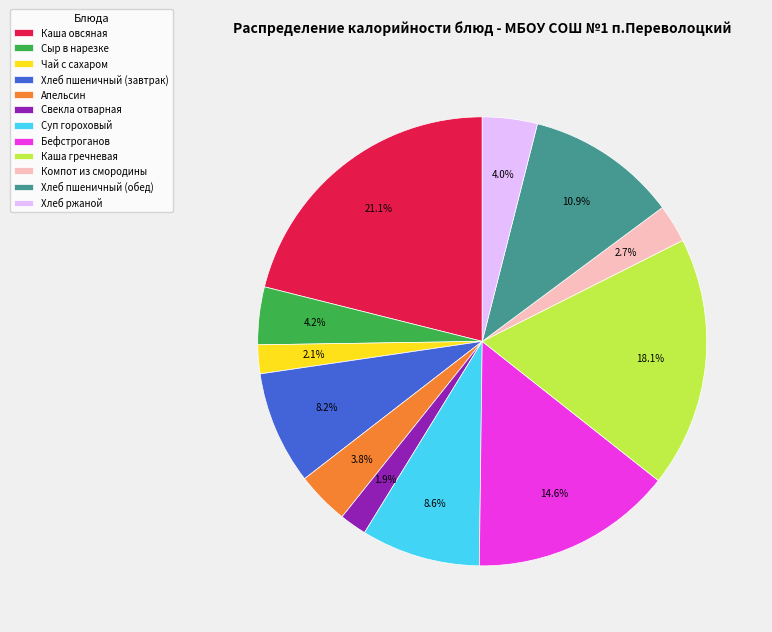

How many segments does this pie chart have?

12